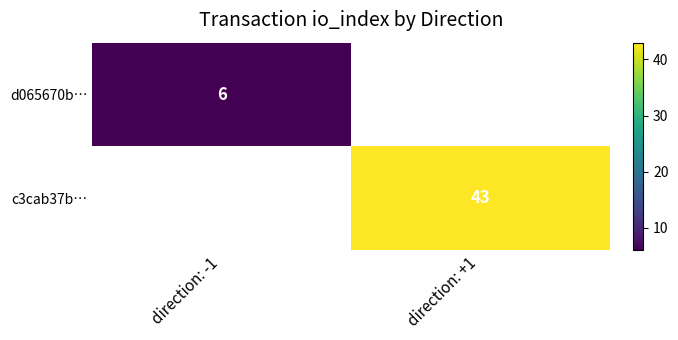

The c3cab37b… series shows 43.0 at direction: +1. True or false?

True